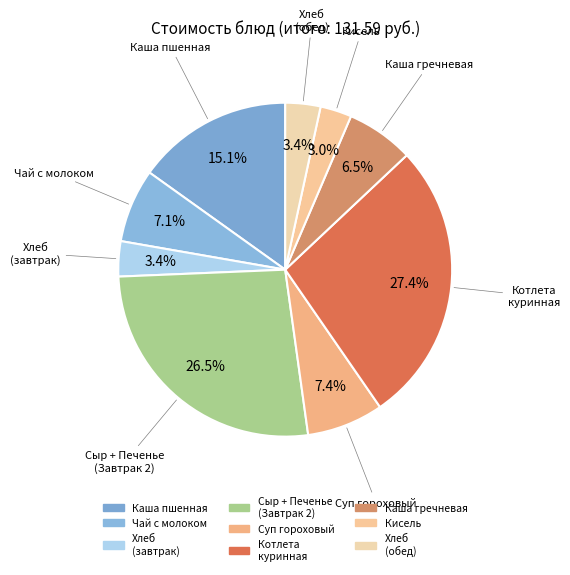

Count the number of slices in the pie.

9